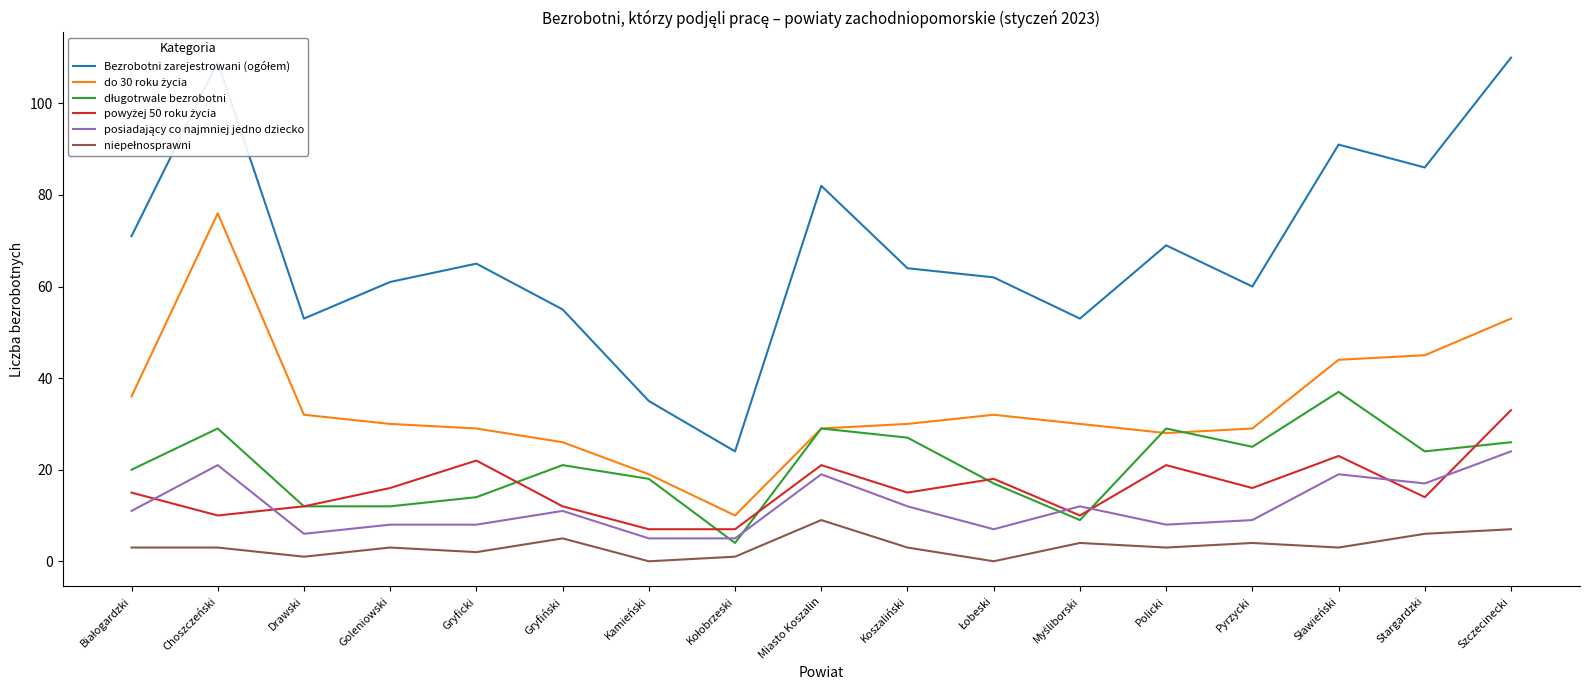

What is the total value across all series at Miasto Koszalin?

189